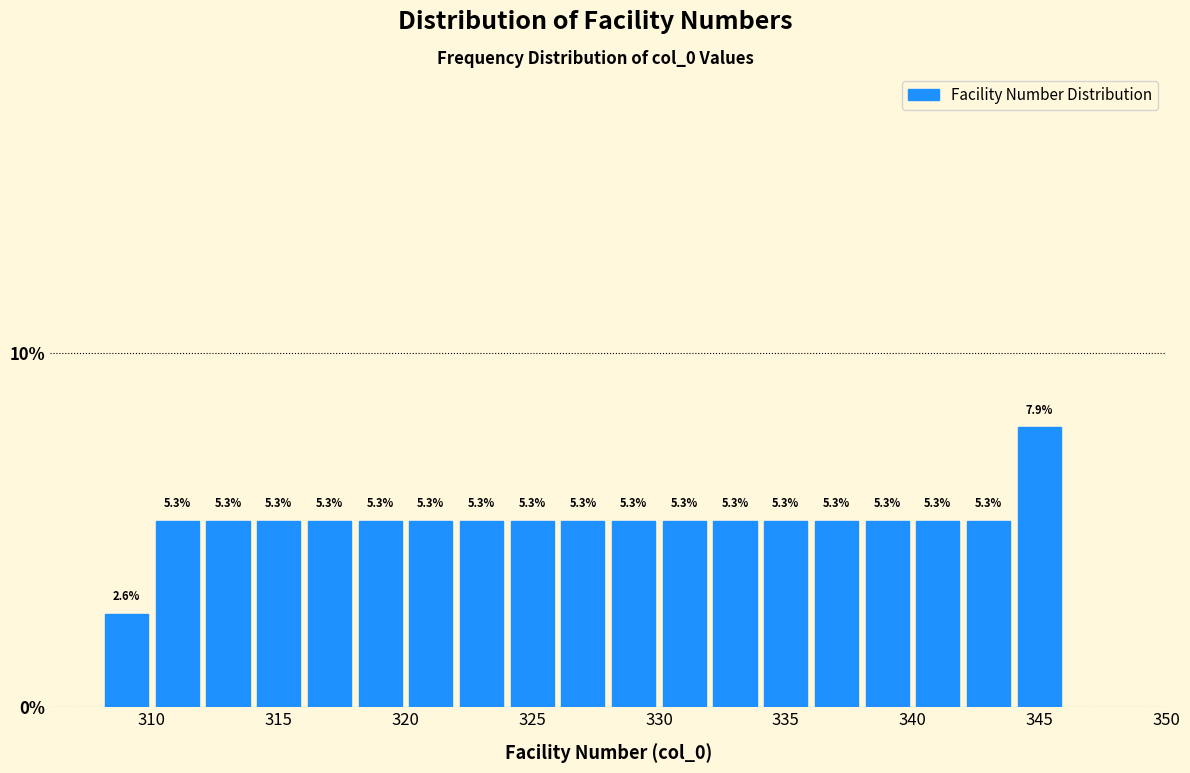

Over which range of the x-axis is the bar tallest?

344 to 346